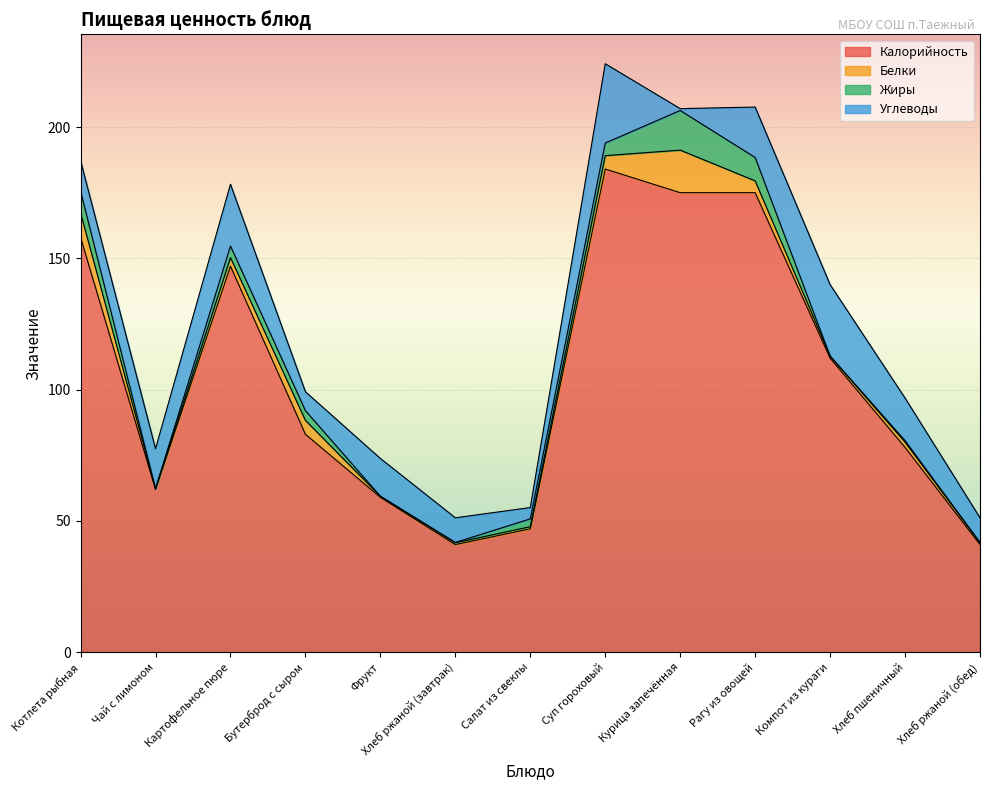

What is the sum of the Белки values at Рагу из овощей and Хлеб ржаной (обед)?

5.2